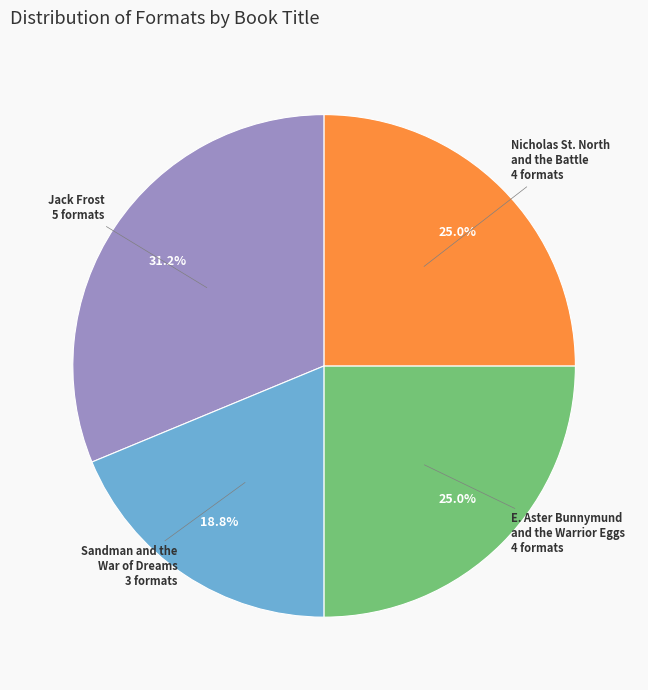

Does any single category account for the majority?

No